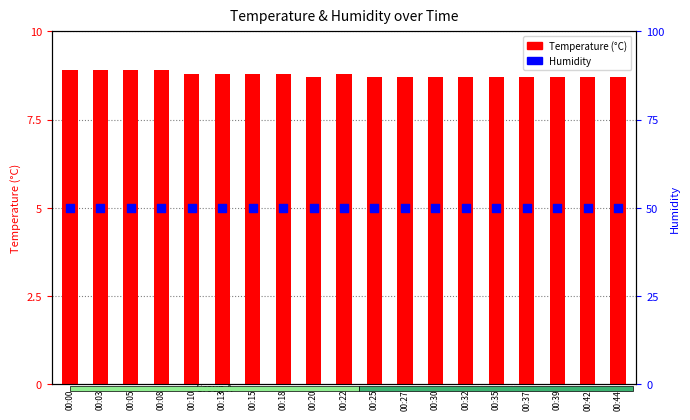

Which series has the largest total across all categories?

Temperature (°C)